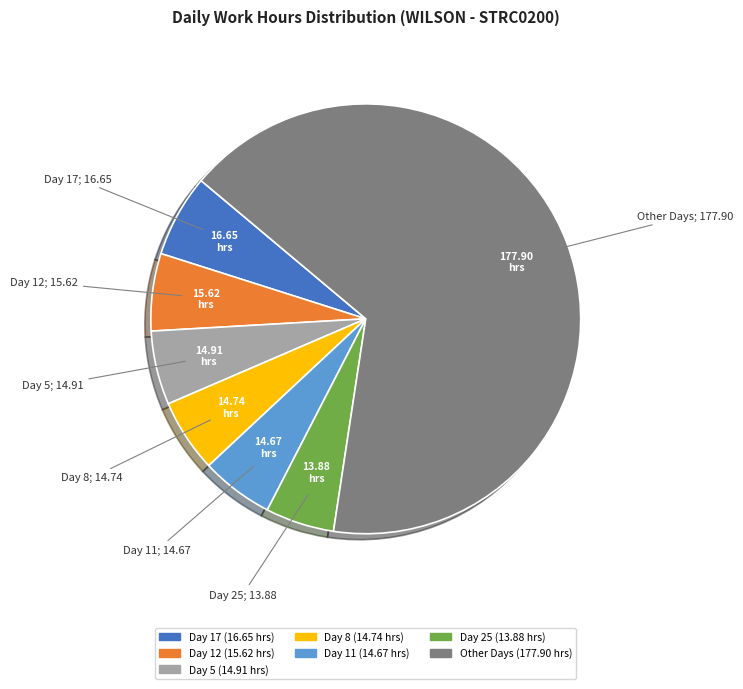

Is there a majority slice in this chart?

Yes